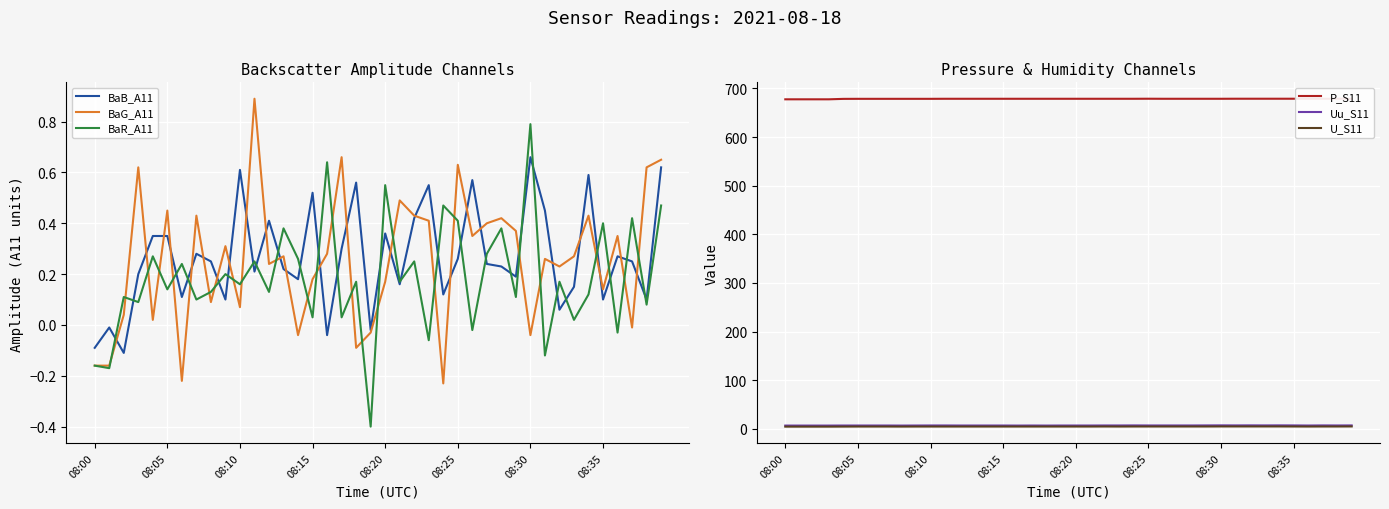

What is the difference between the maximum and minimum values in the BaG_A11 series?

1.1